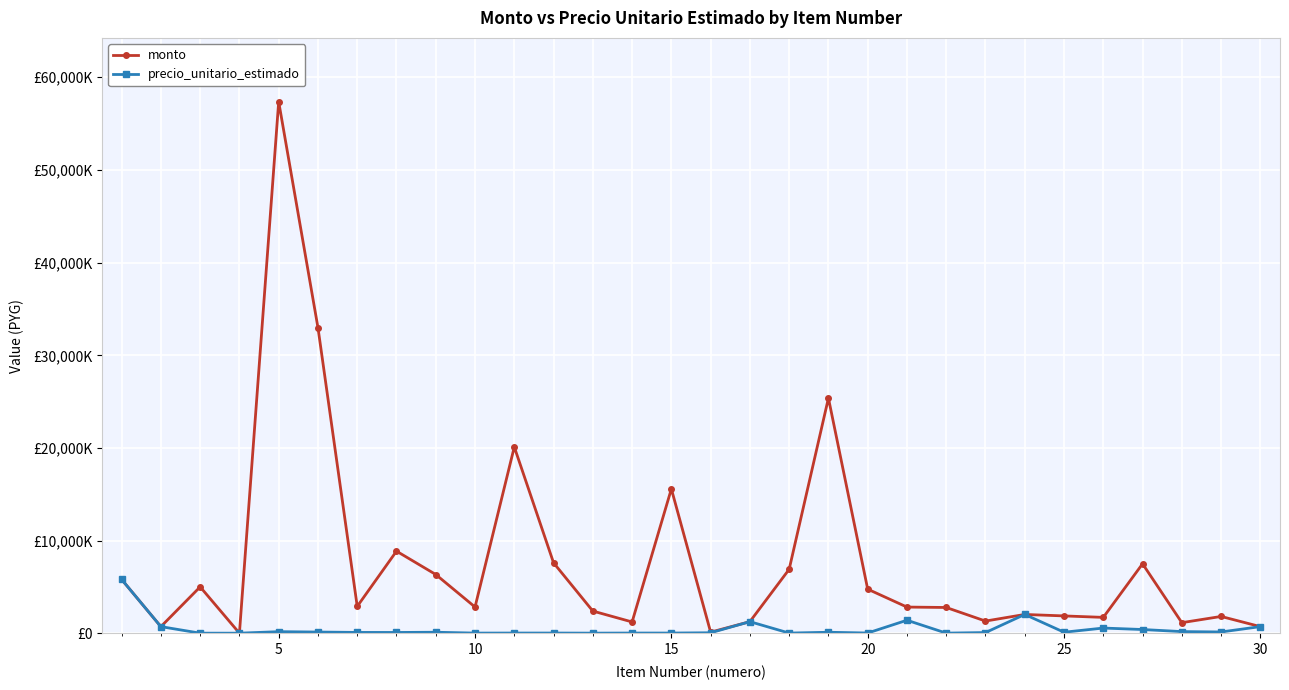

Reading right to left, transcribe all the data shown in this chart.

monto: 729617	1827420	1156080	7508646	1726401	1884300	2042267	1328415	2794400	2838448	4772040	25384800	6915930	1264667	131734	15588790	1232602	2409210	7613130	20115200	2844000	6352736	8870760	2911440	32988210	57365500	21438	5018580	727717	5819883
precio_unitario_estimado: 729617	152285	192680	417147	575467	125620	2042267	88561	27944	1419224	39767	120880	32933	1264667	65867	36253	36253	26769	36253	35920	31600	122168	98564	103980	143427	185050	21438	23898	727717	5819883